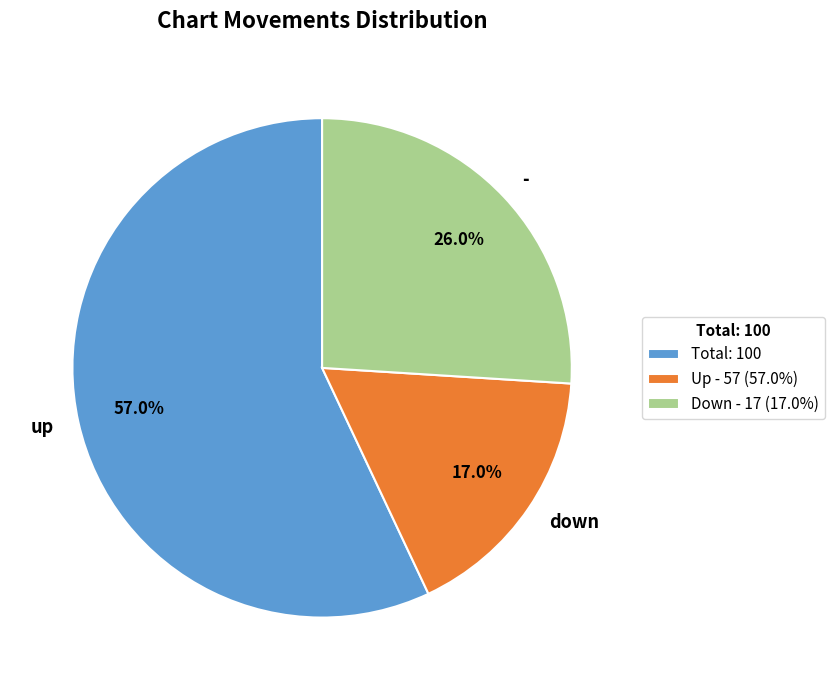

Does down account for over 50% of the chart?

No